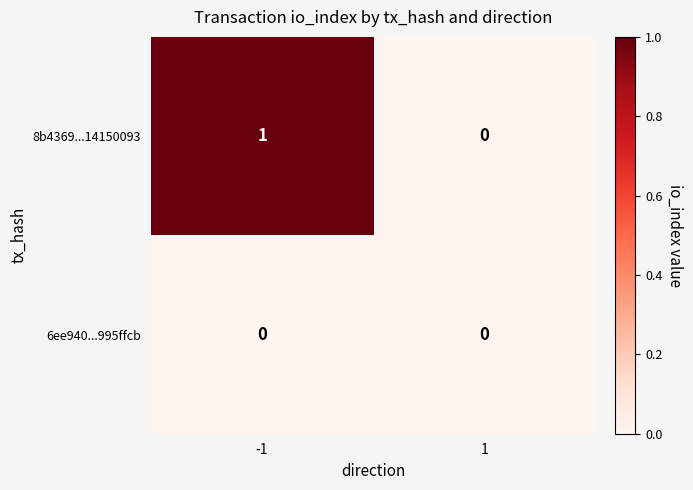

Rank the series by their average value, from lowest to highest.

6ee940...995ffcb, 8b4369...14150093